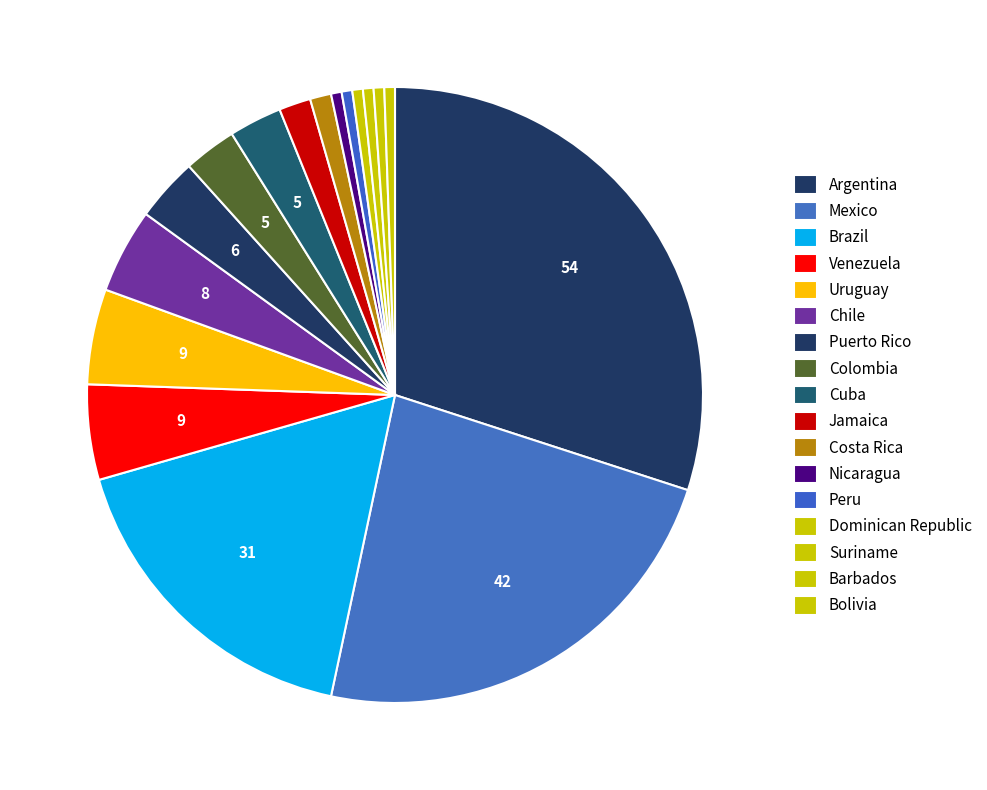

Count the number of slices in the pie.

17